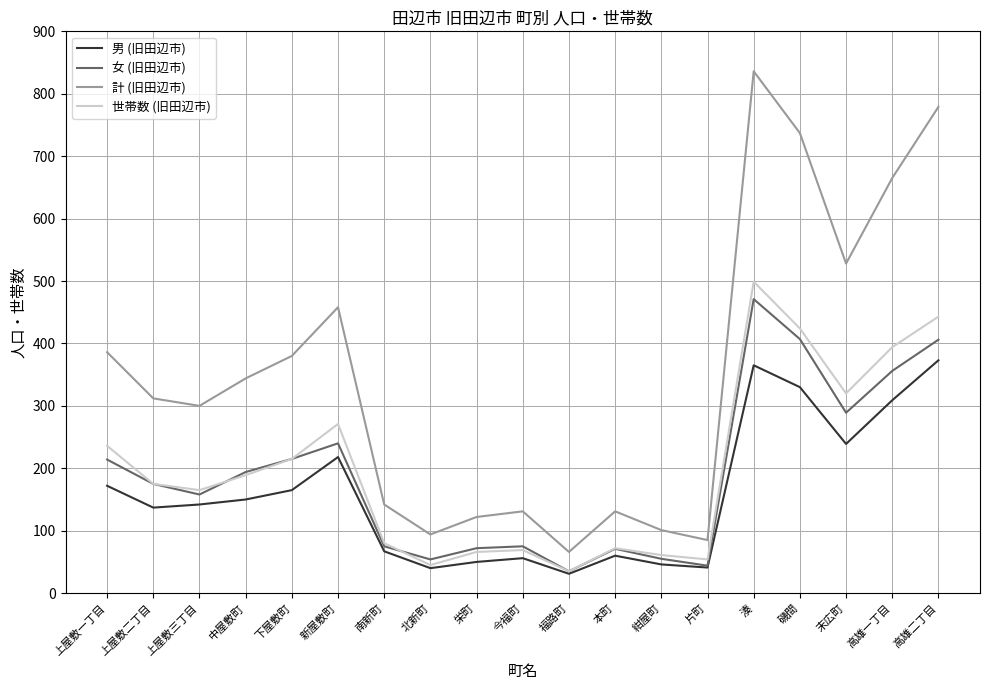

What is the difference between the maximum and second lowest values in the 世帯数 (旧田辺市) series?

454